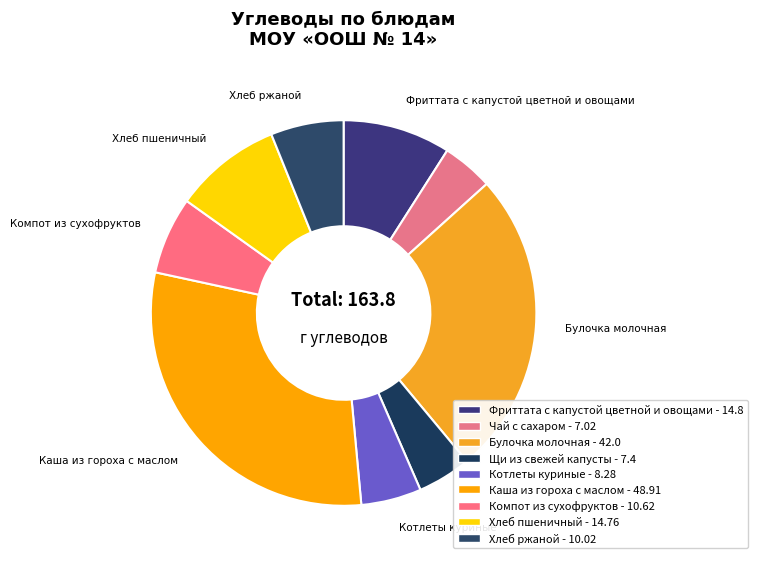

Is there a majority slice in this chart?

No